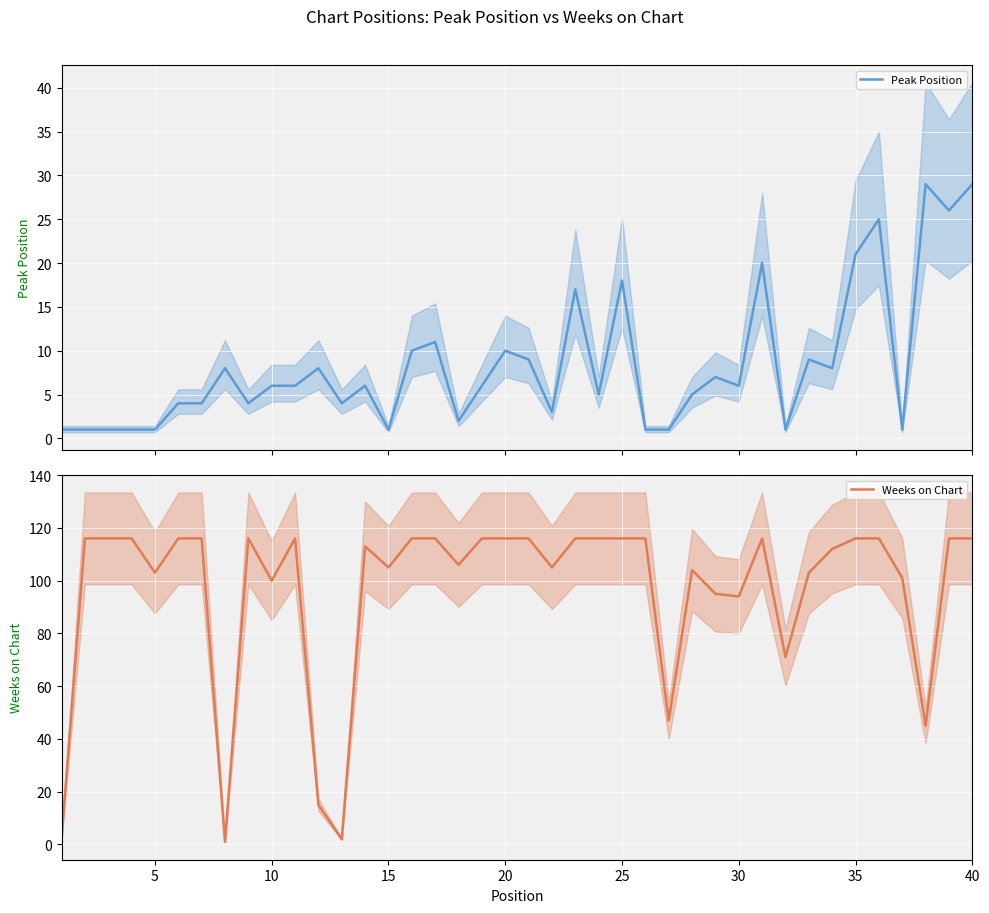

True or false: Peak Position has more than 0 interior local peaks.

True